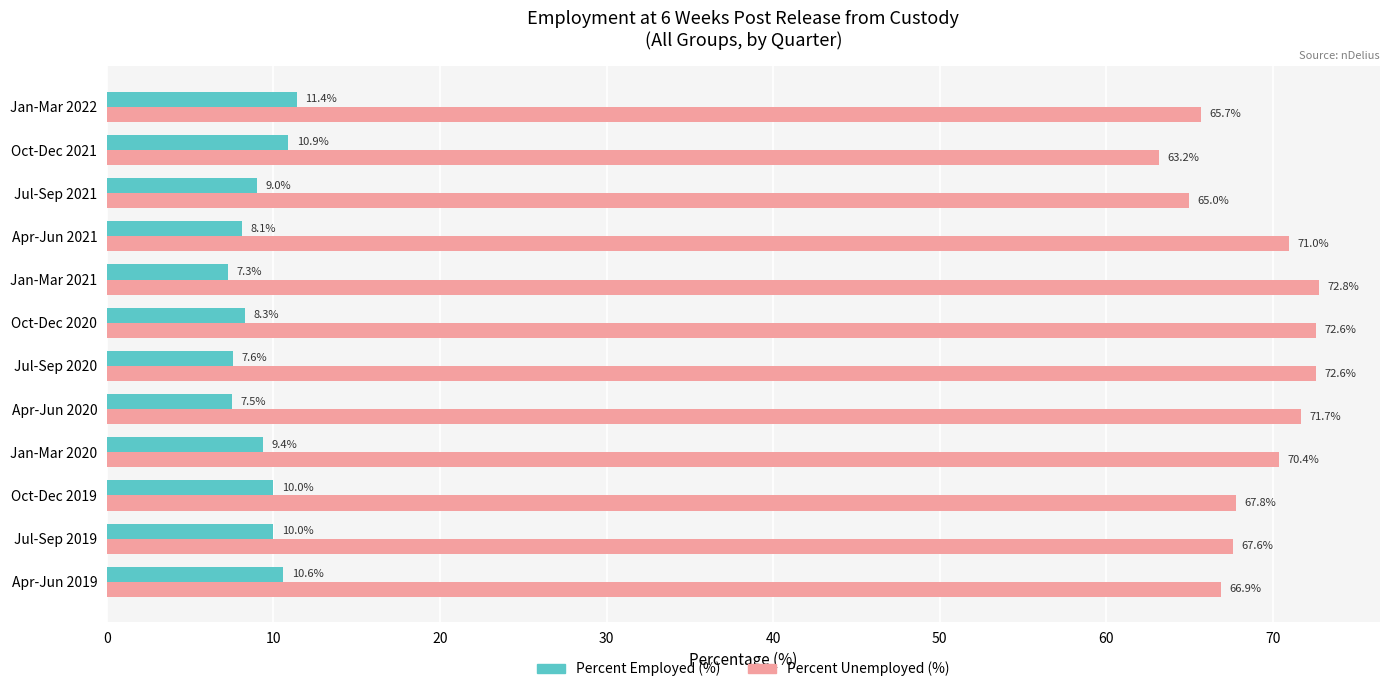

Which series has the largest range (max minus min)?

Percent Unemployed (%)